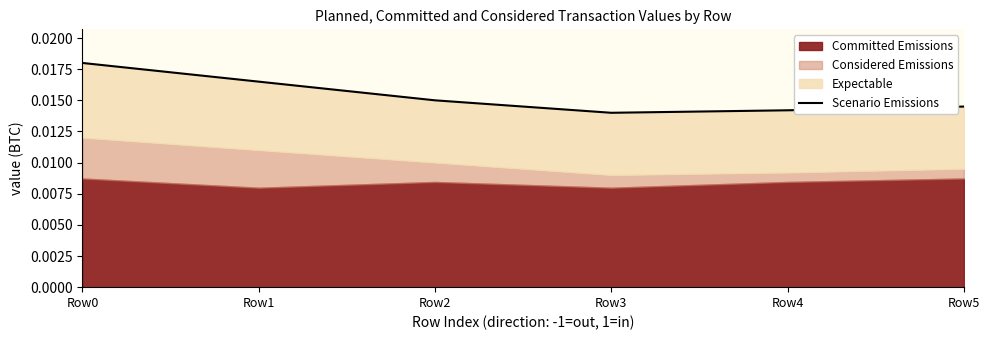

The chart shows a value of 0.0 at Row4. True or false?

False